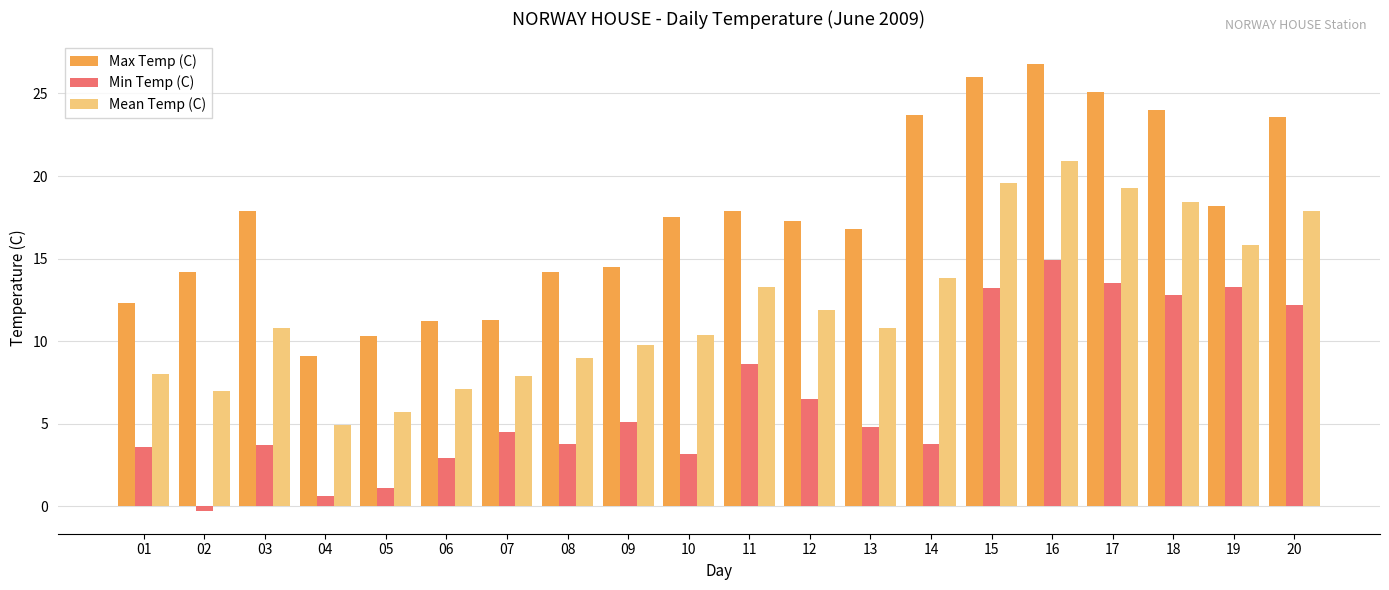

What is the sum of all Min Temp (C) values?

131.8